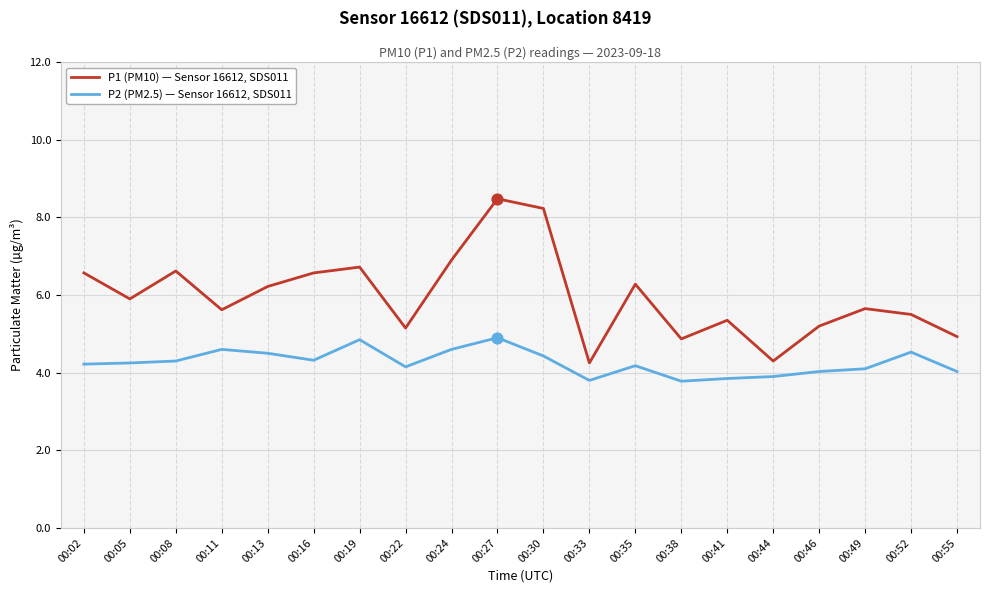

At which category is the sum across all series the highest?

00:27